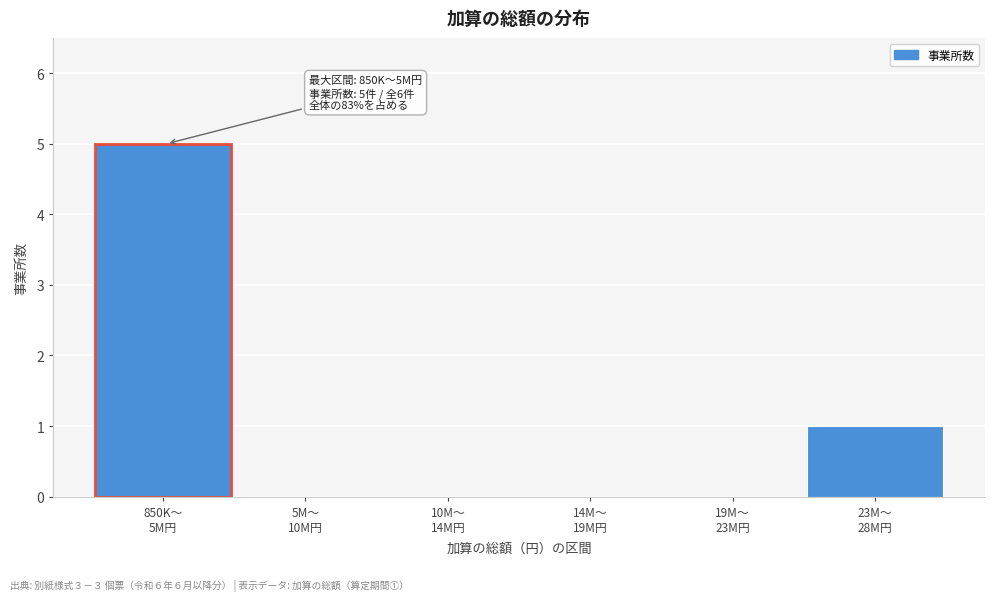

What is the maximum value shown in the chart?

5